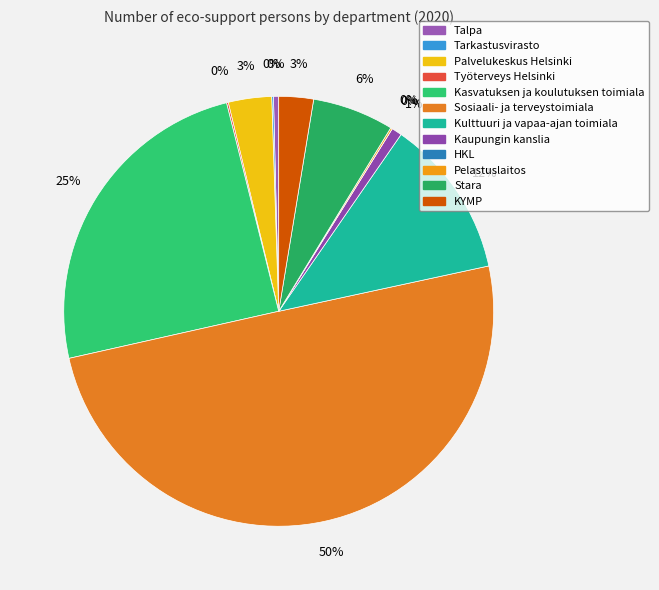

Which category has the biggest portion of the pie?

Sosiaali- ja terveystoimiala